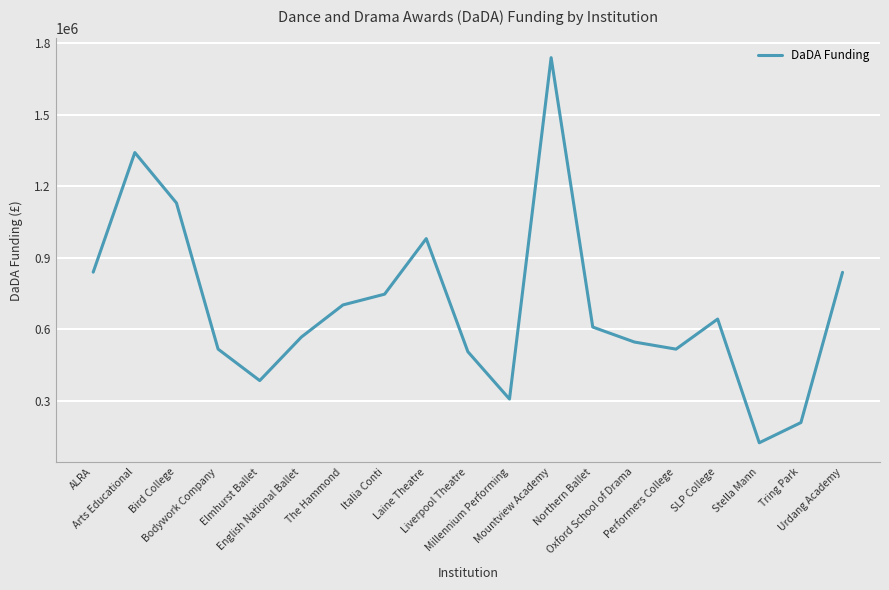

Count the number of categories in the chart.

19